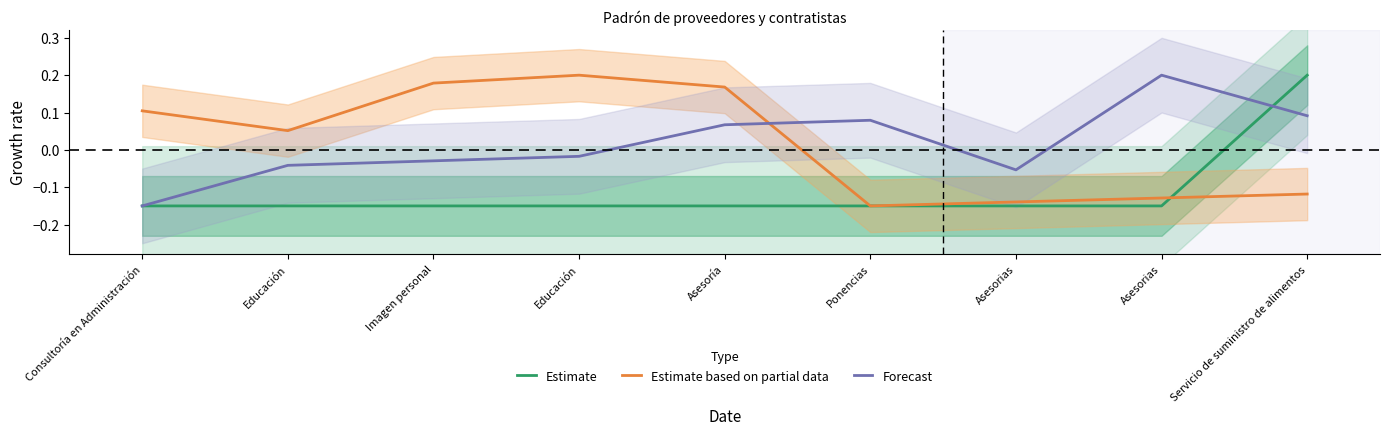

Which has a higher value, Consultoría en Administración or Ponencias?

Ponencias